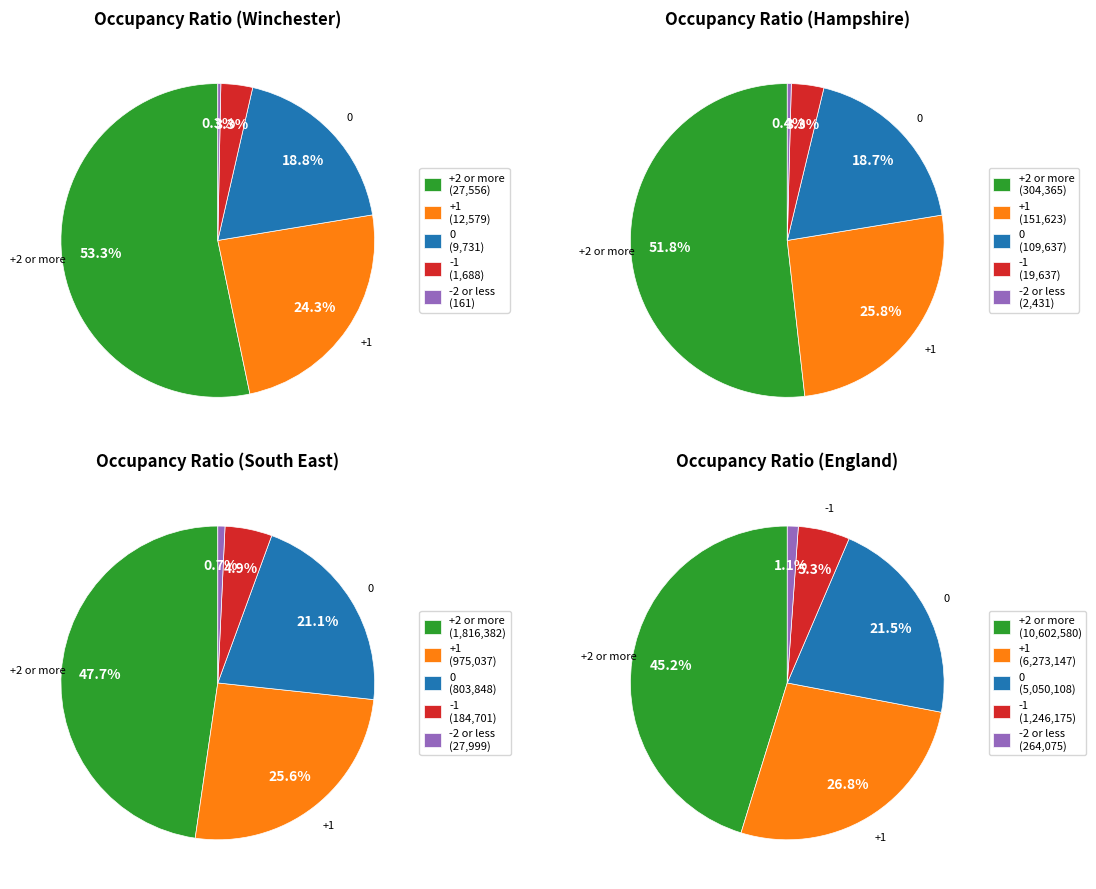

Is South East the majority of the pie?

No